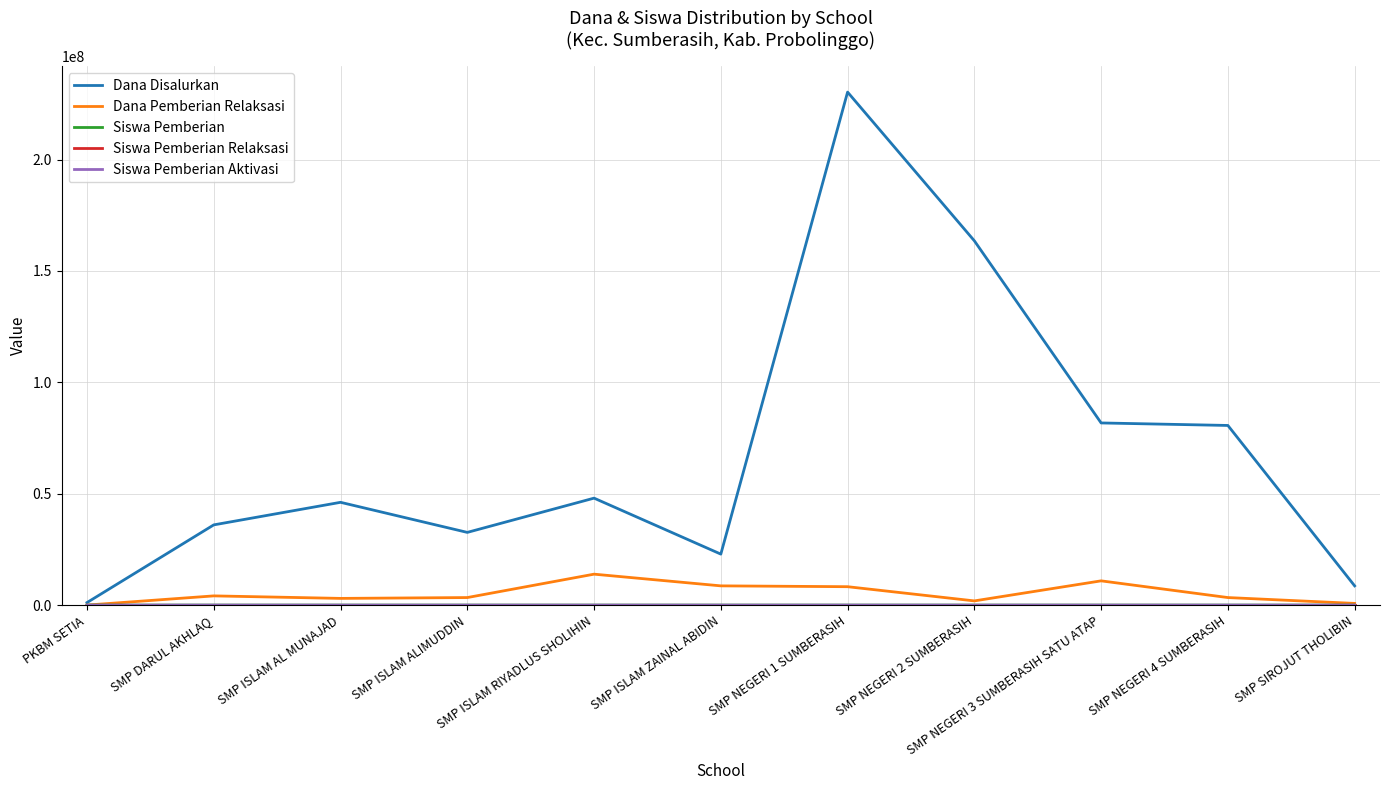

Which series changed the most between SMP ISLAM AL MUNAJAD and SMP ISLAM ALIMUDDIN?

Dana Disalurkan